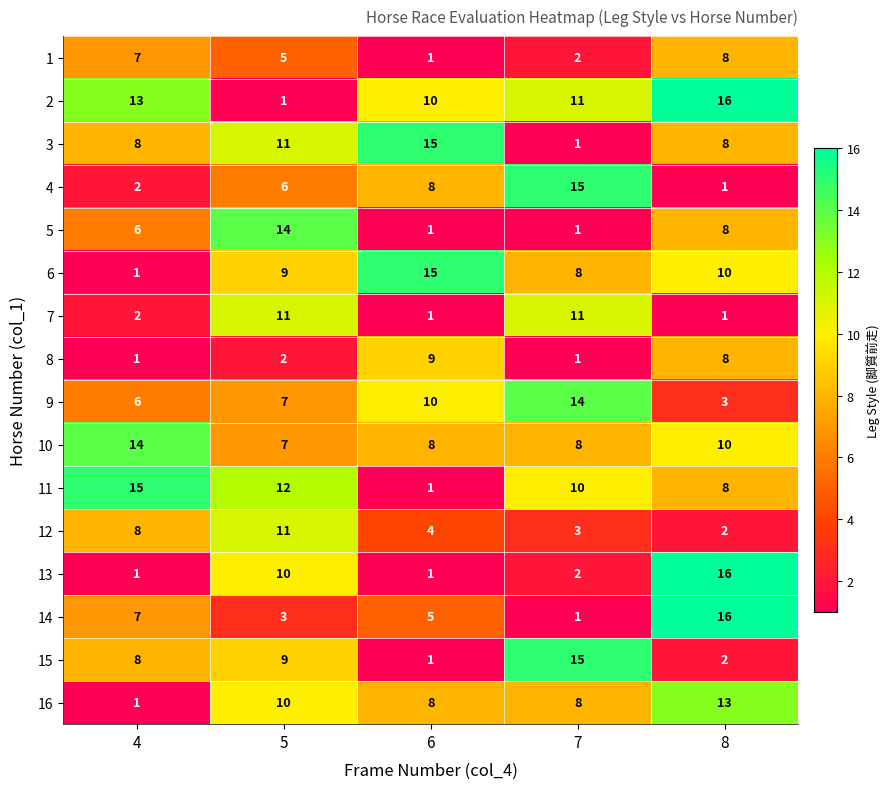

What is the maximum value for 15?

15